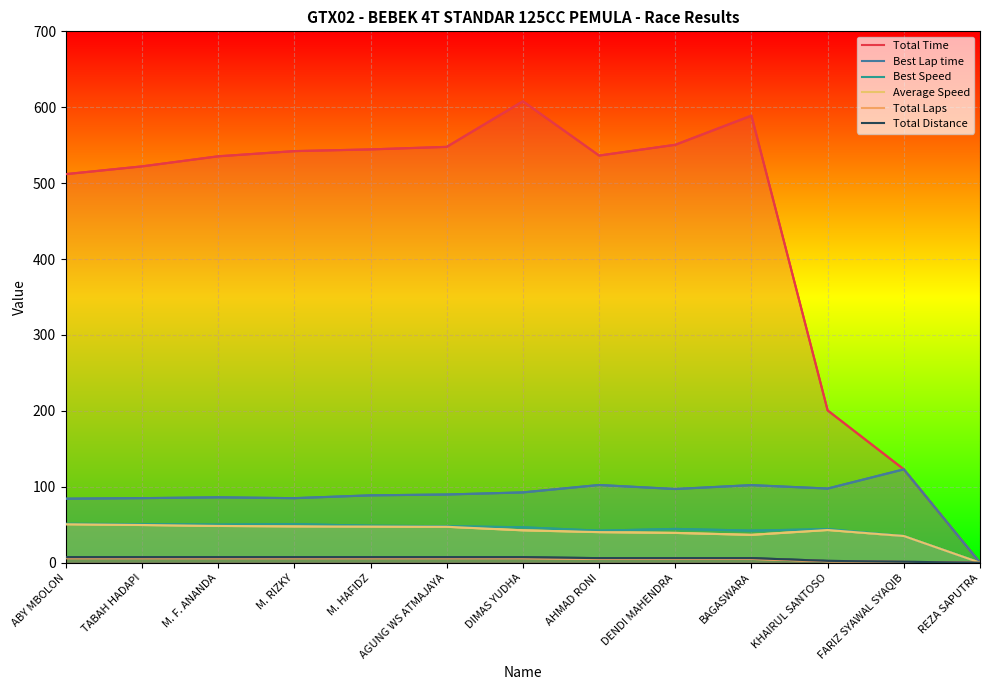

Which series changed the most between ABY MBOLON and M. HAFIDZ?

Total Time